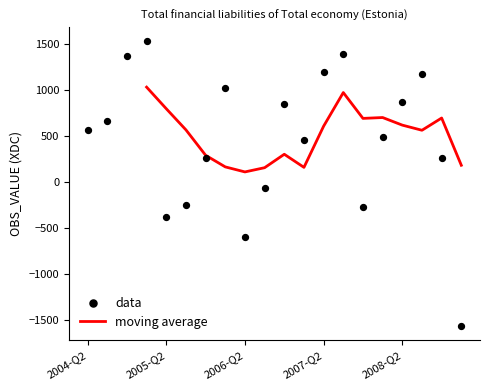

What is the total value across all series at 10?

1152.7